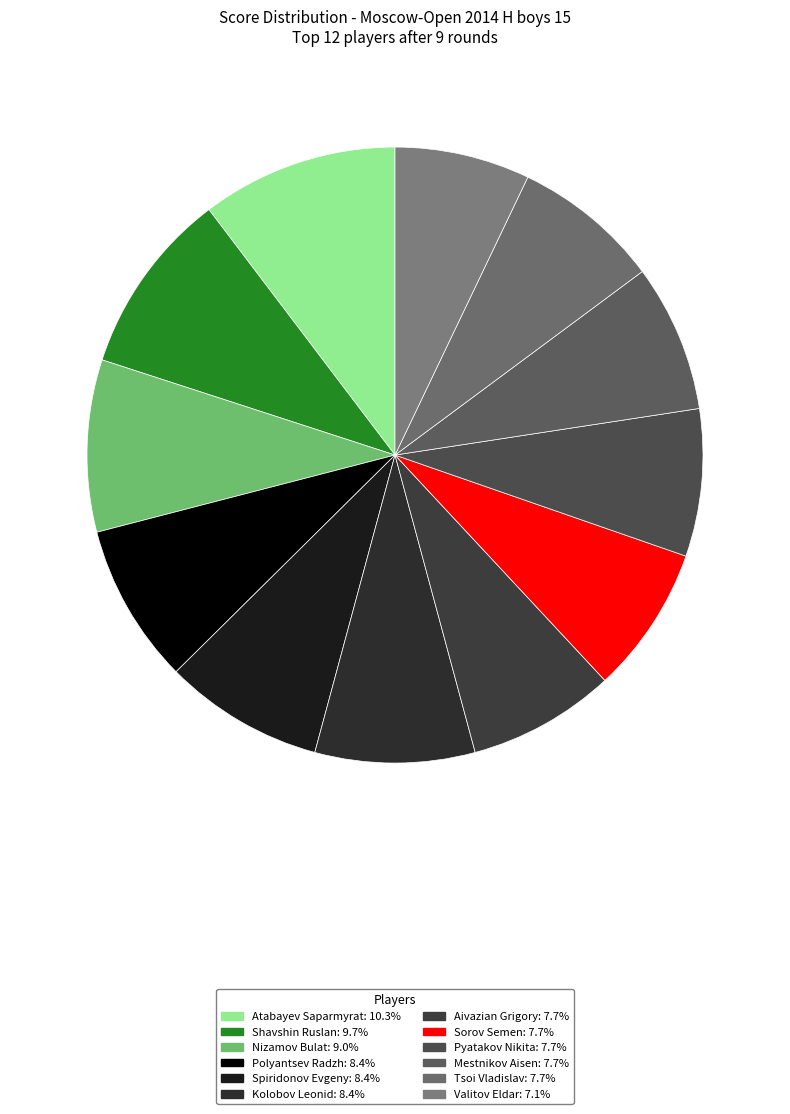

Does any single category account for the majority?

No